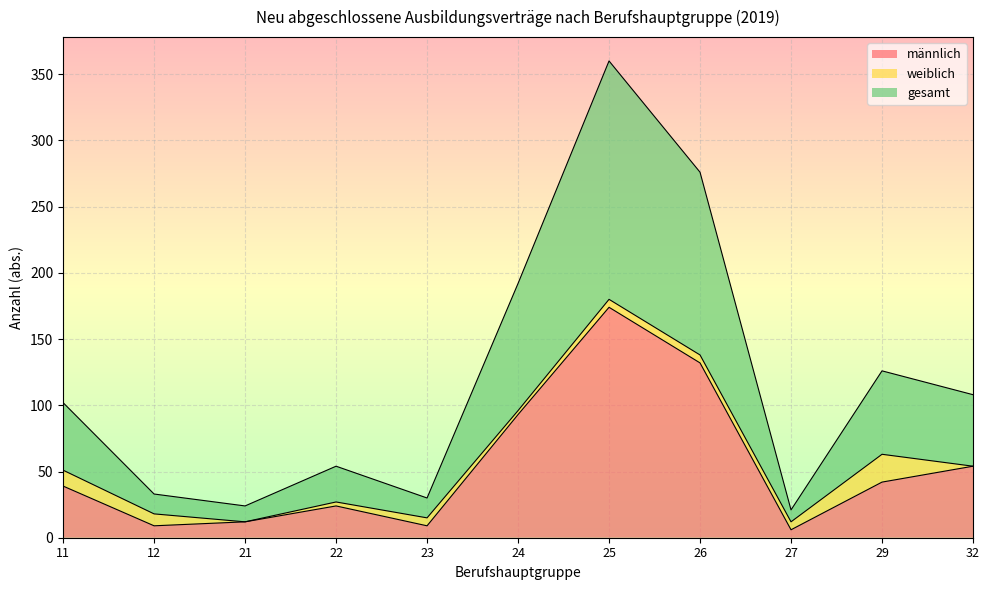

What value does the männlich series have at 22, to the nearest 5?

25